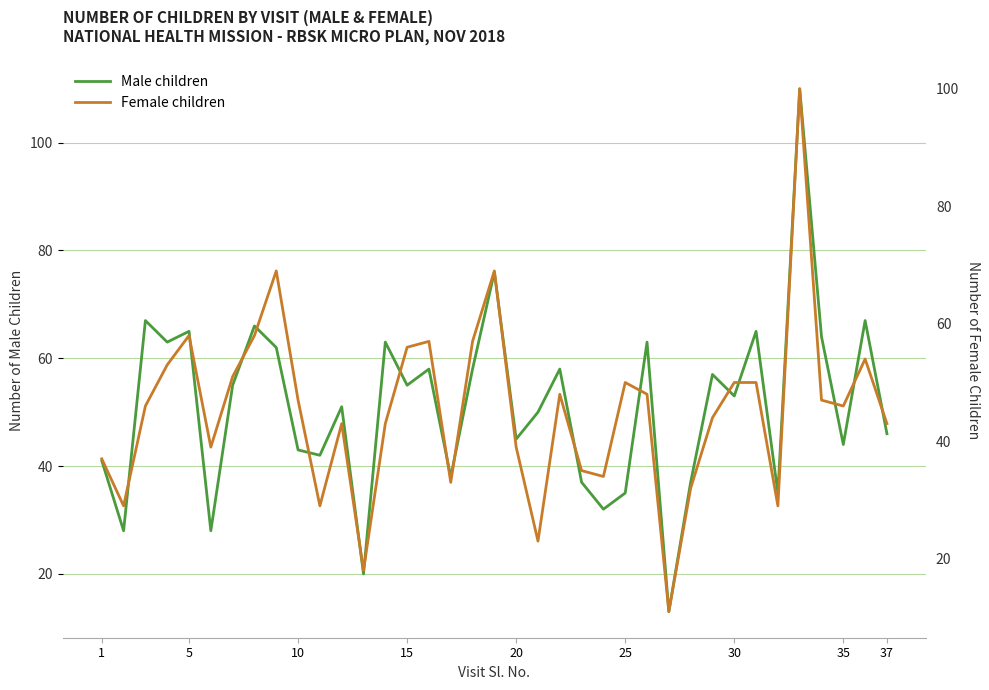

True or false: Male children has a value of 55 at 15.

True